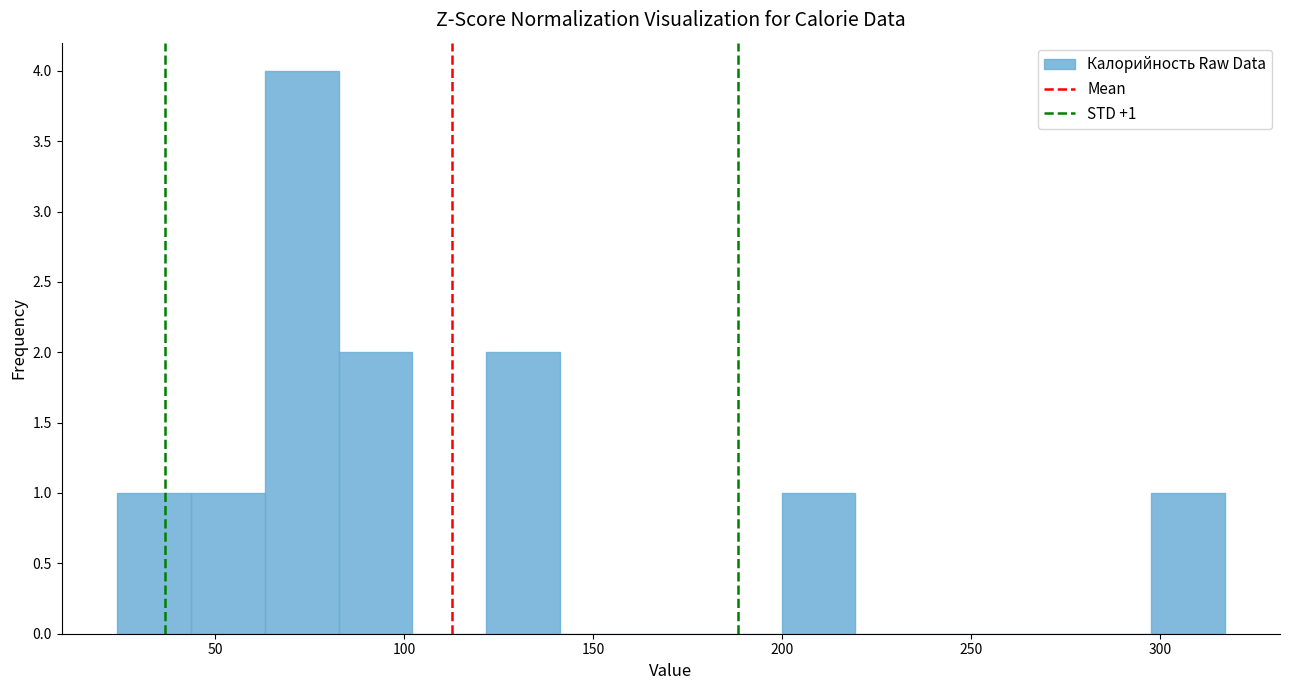

Around what value on the x-axis is the tallest bar? Give the approximate position of its centre, as read against the axis.

75